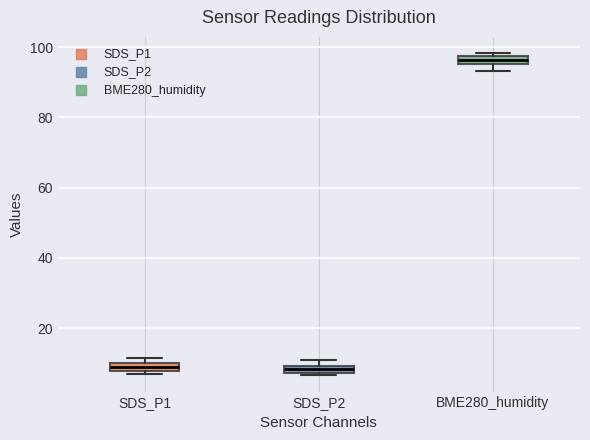

Where does the lower whisker of the box for BME280_humidity end on the y-axis? The values are not printed on the chart, so give them approximately, as read against the axis.

94